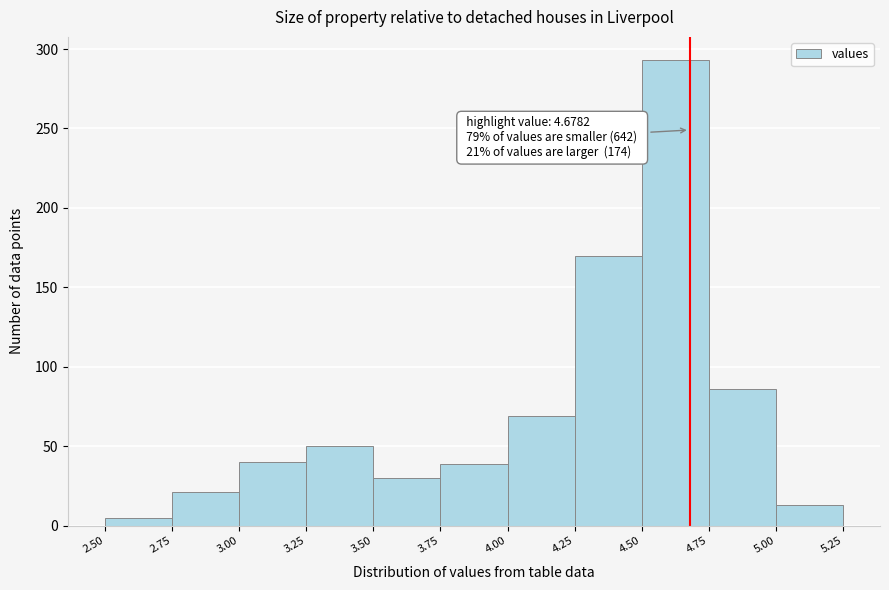

Over which range of the x-axis is the bar tallest?

4.50 to 4.75